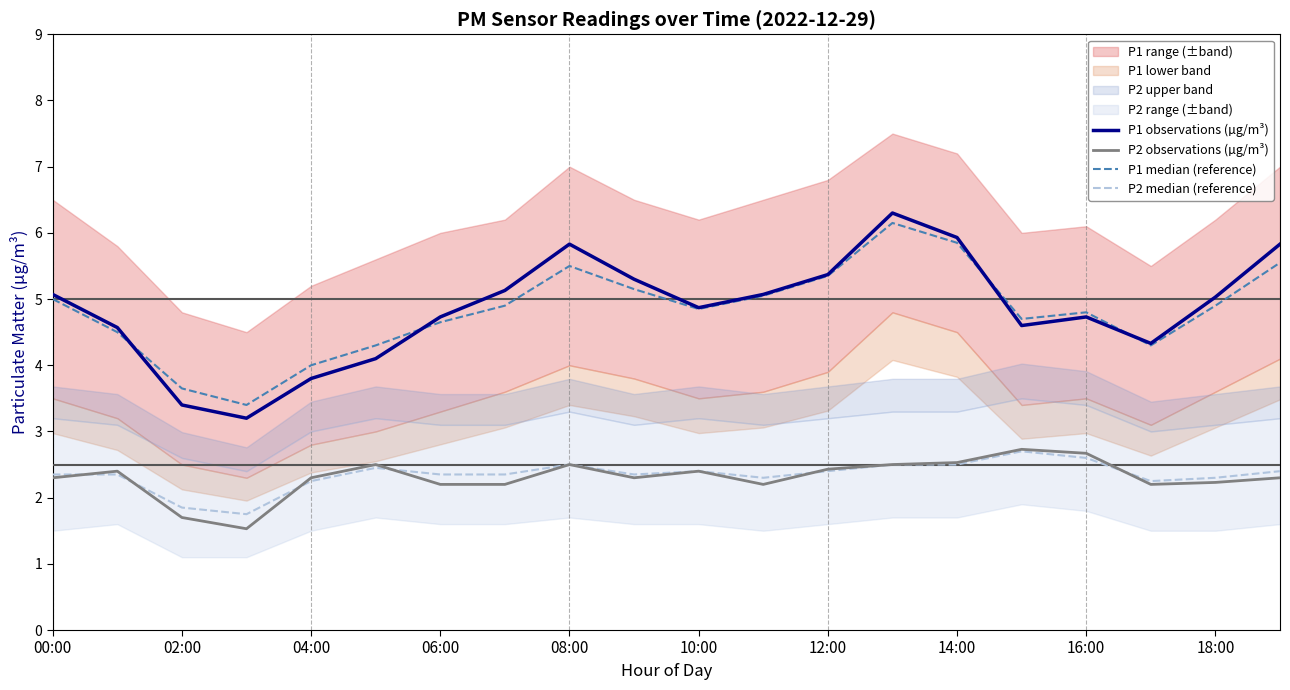

At which category does the chart reach its peak across all series?

13